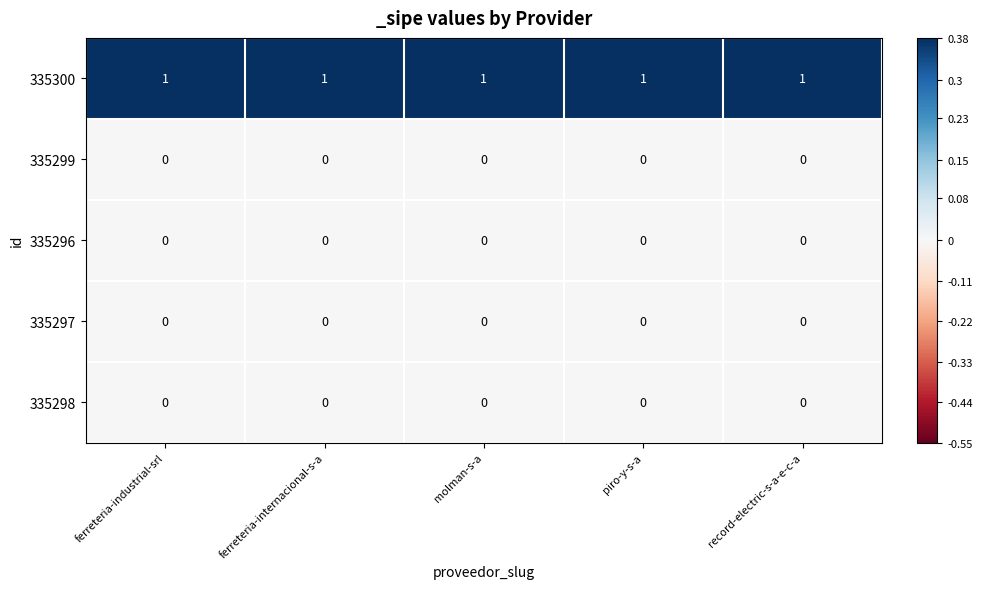

What is the difference between the highest and lowest values at molman-s-a?

1